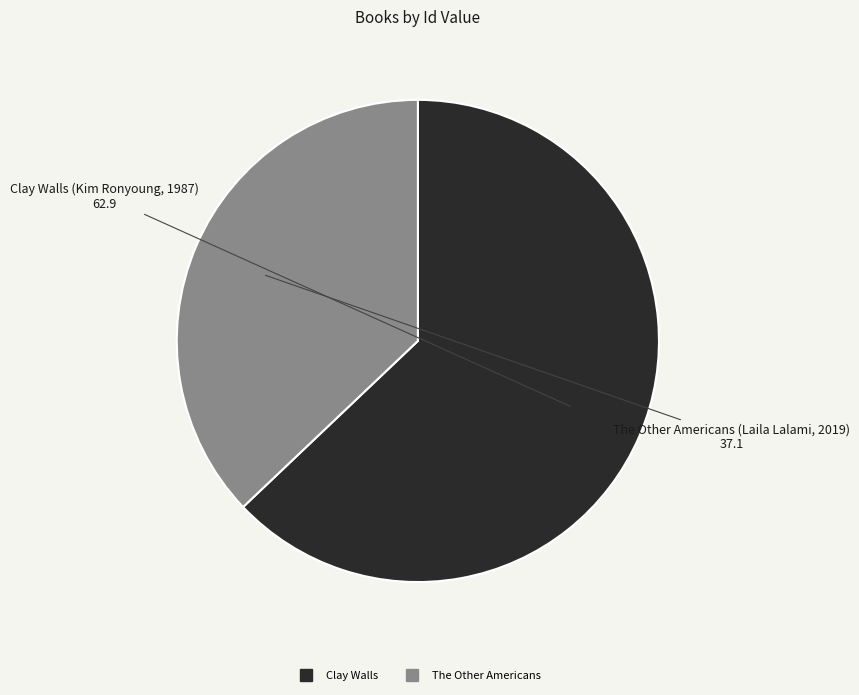

Is there any slice that represents more than half of the pie?

Yes